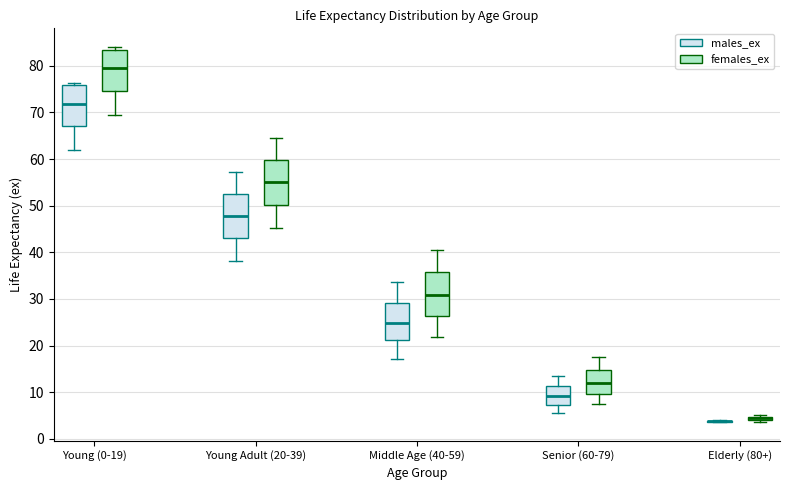

Where does the lower whisker of the box for Senior (60-79) (females_ex) end on the y-axis? The values are not printed on the chart, so give them approximately, as read against the axis.

7